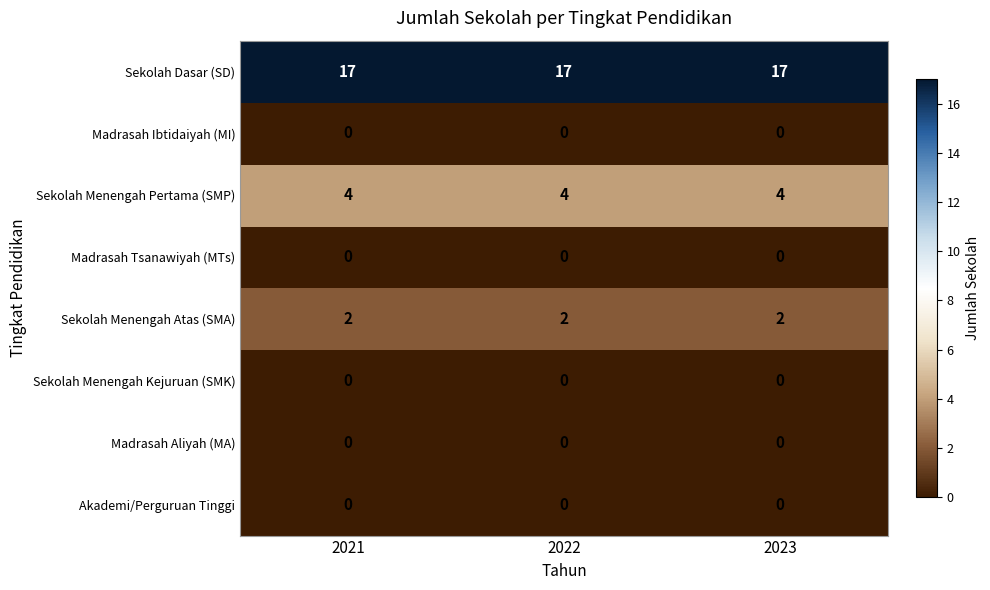

True or false: Madrasah Tsanawiyah (MTs) has a value of 0 at 2022.

True